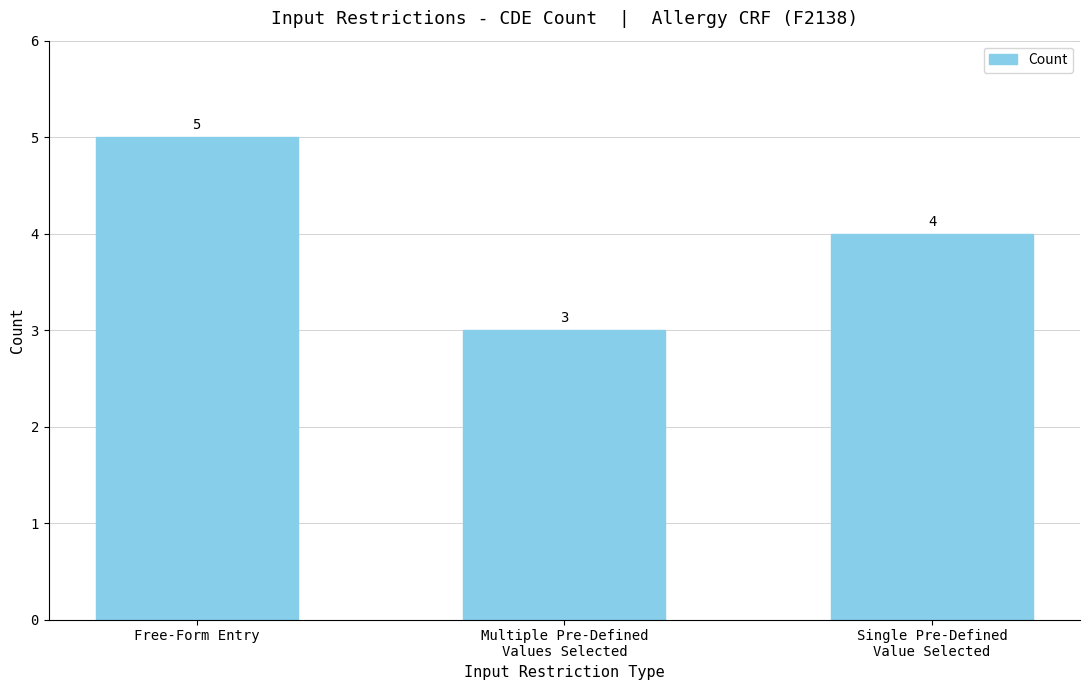

What is the difference between the values at Free-Form Entry and Multiple Pre-Defined
Values Selected?

2